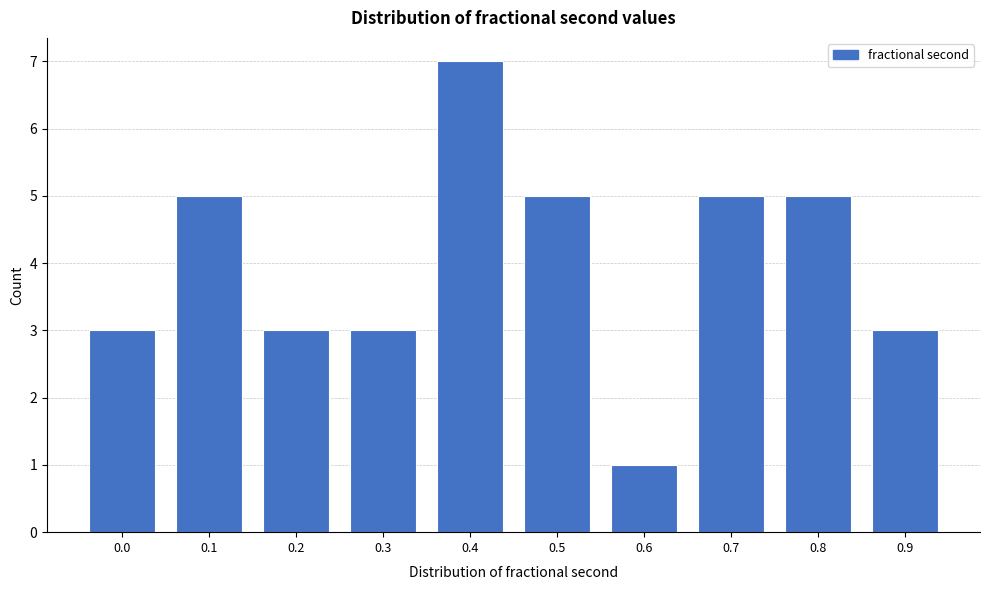

Reading left to right, list all the values displayed in this chart.

3	5	3	3	7	5	1	5	5	3